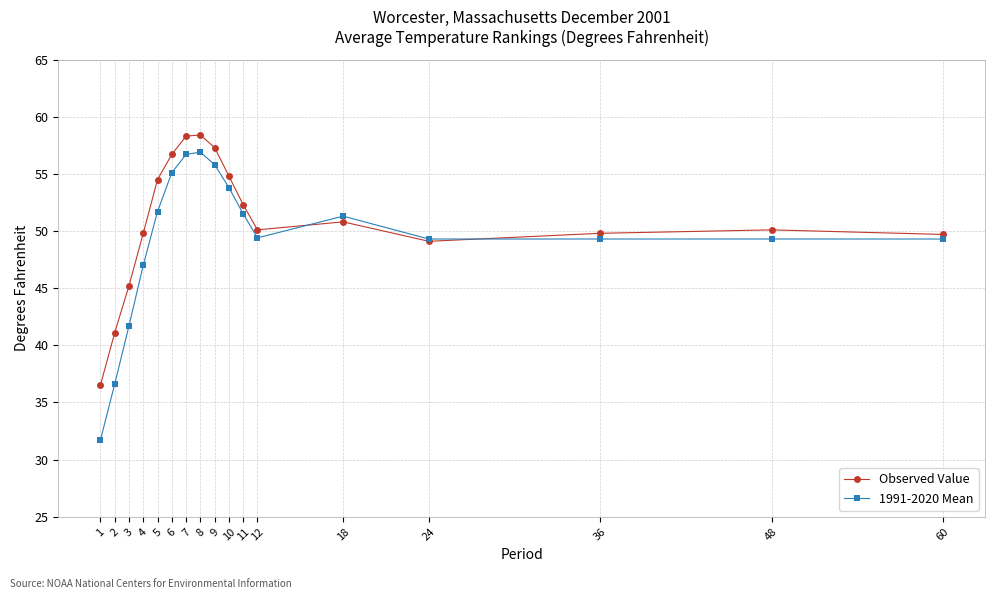

The Observed Value series shows 35.6 at 8. True or false?

False